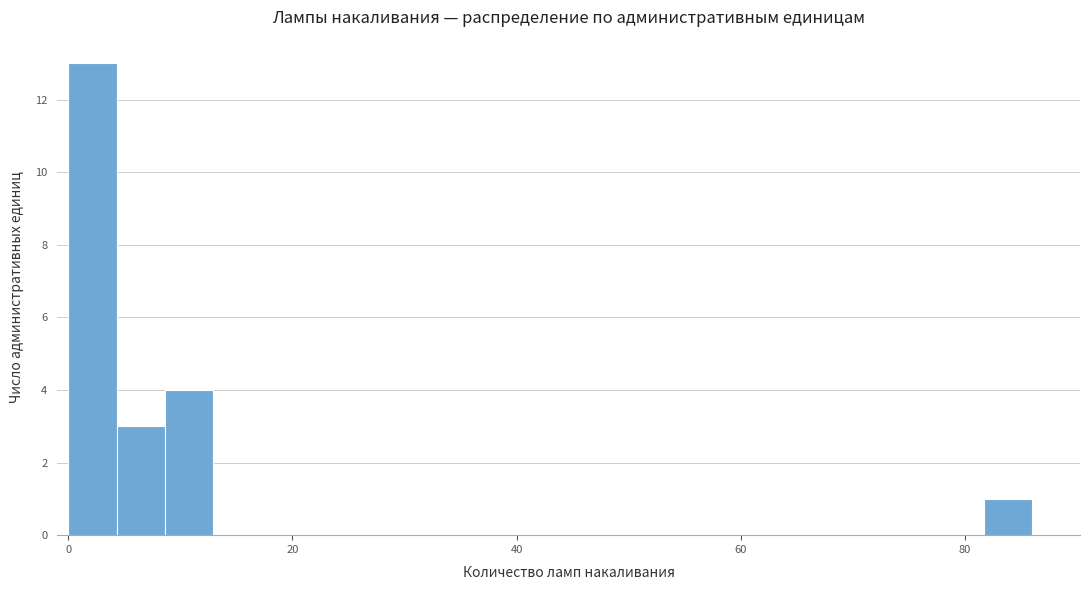

Read against the x-axis, roughly where is the centre of the tallest bar?

2